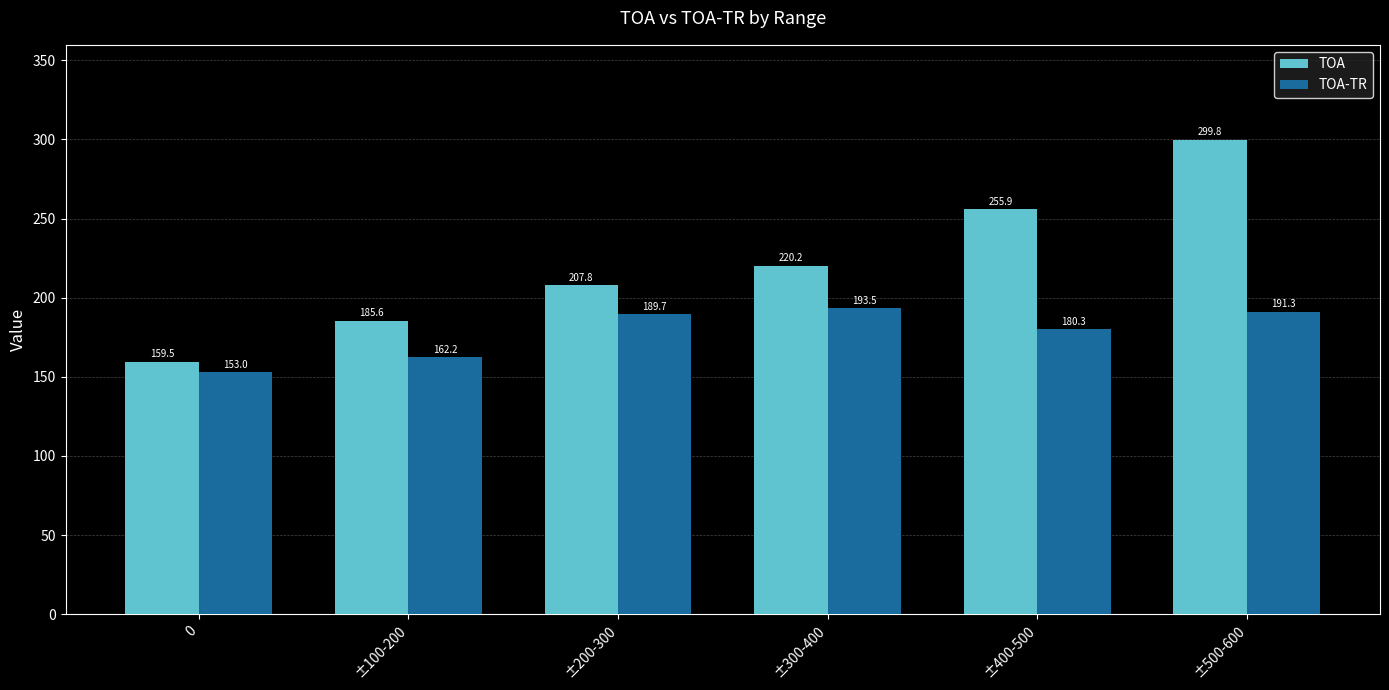

At which label is TOA closest to 229?

±300-400